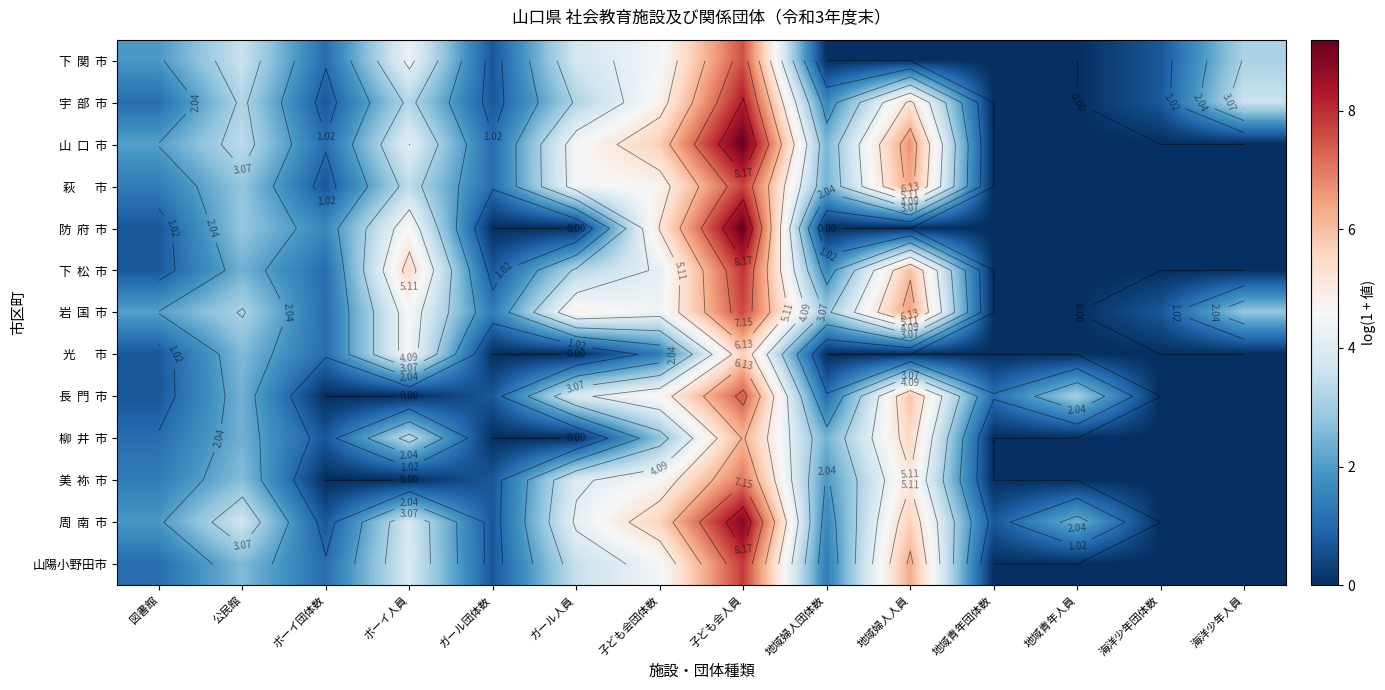

What is the total value across all series at 海洋少年団体数?

2.1